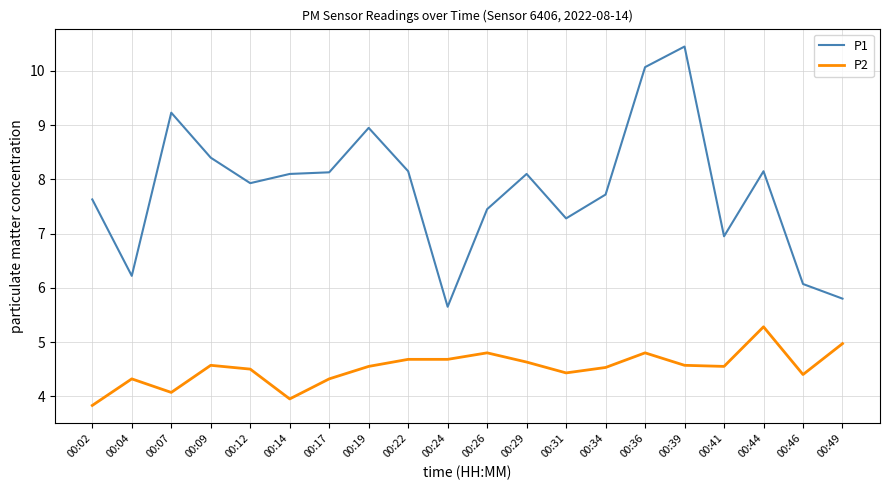

At which label does P2 reach its peak?

00:44